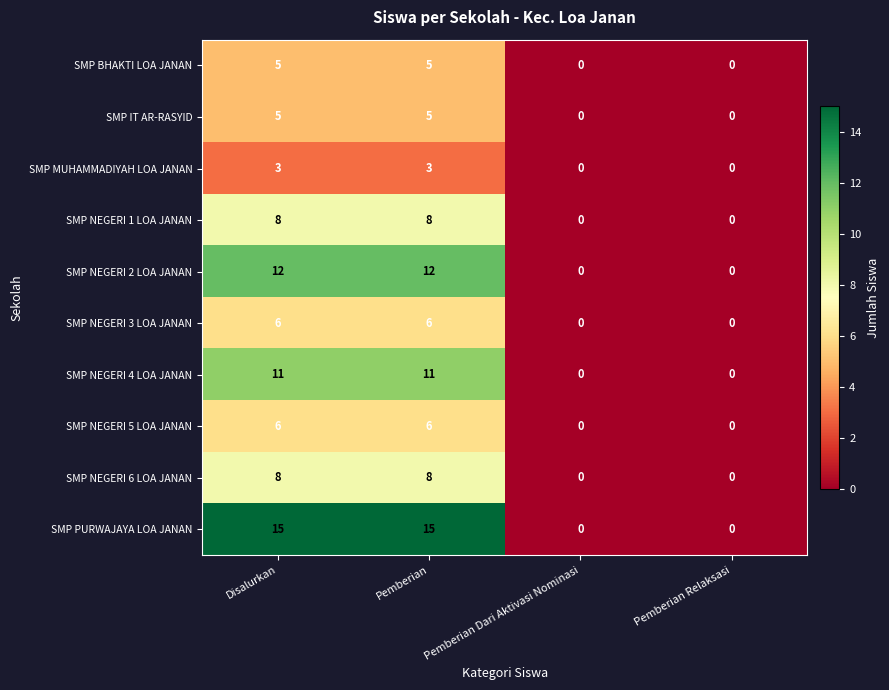

Between Disalurkan and Pemberian Dari Aktivasi Nominasi, which series saw the biggest shift?

SMP PURWAJAYA LOA JANAN